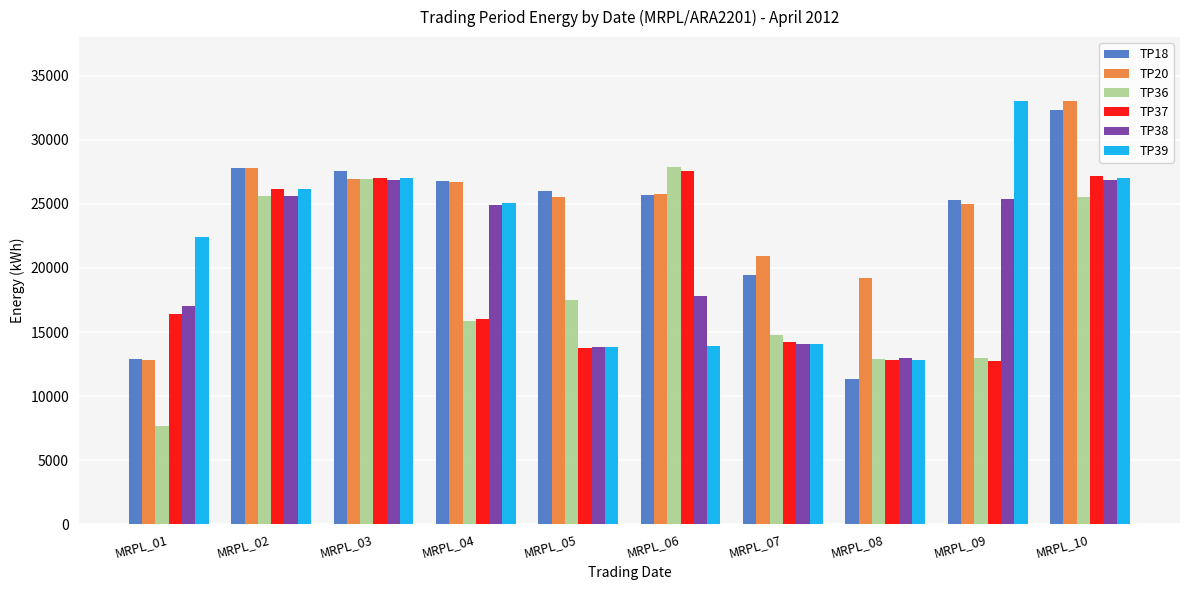

True or false: TP18 has a value of 5331 at MRPL_01.

False